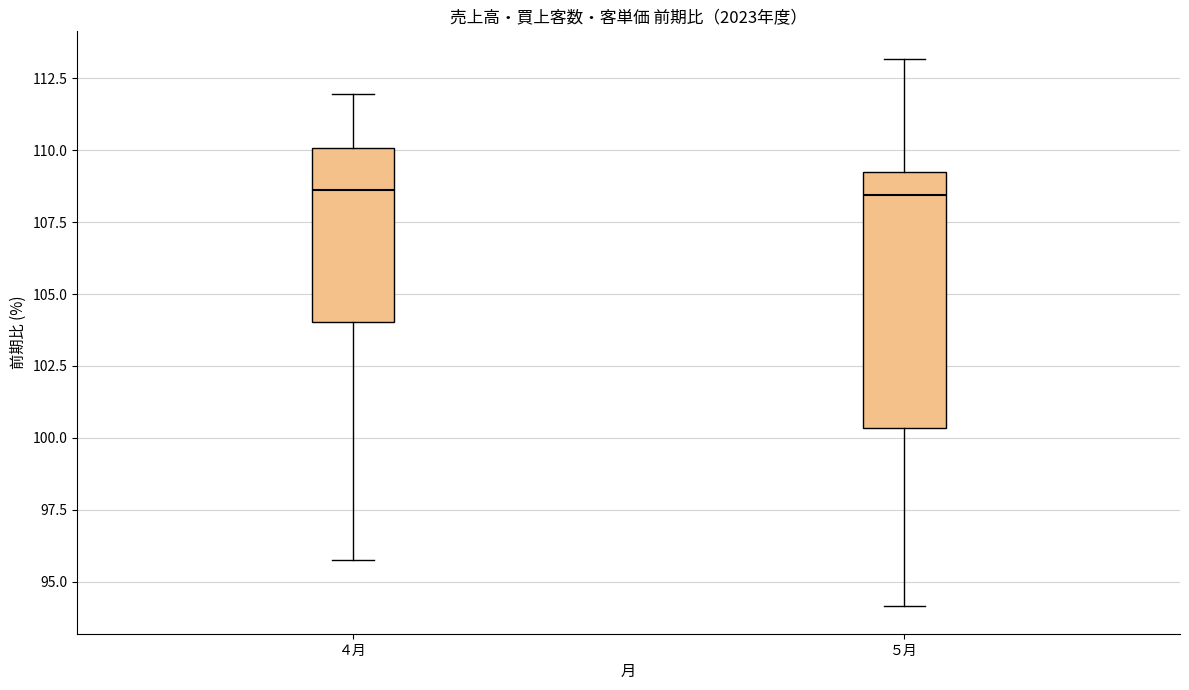

Where is the lower edge of the box for ５月 on the y-axis? The values are not printed on the chart, so give them approximately, as read against the axis.

100.5